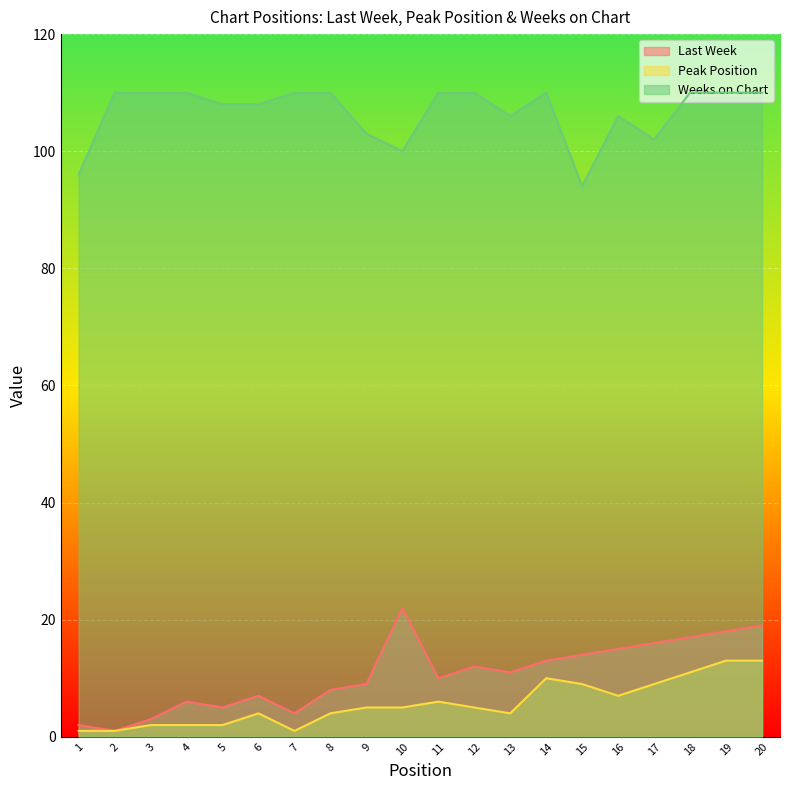

Reading left to right, what are all the values shown in this chart?

Last Week: 2	1	3	6	5	7	4	8	9	22	10	12	11	13	14	15	16	17	18	19
Peak Position: 1	1	2	2	2	4	1	4	5	5	6	5	4	10	9	7	9	11	13	13
Weeks on Chart: 96	110	110	110	108	108	110	110	103	100	110	110	106	110	94	106	102	110	110	110